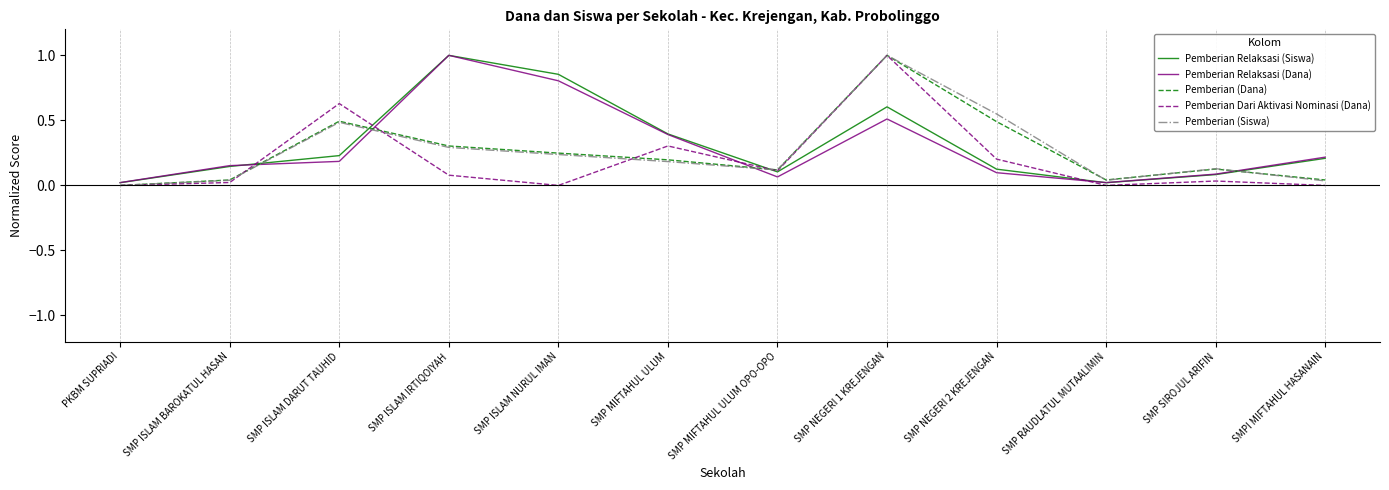

The Pemberian Relaksasi (Siswa) series shows 0.6 at SMP NEGERI 1 KREJENGAN. True or false?

True